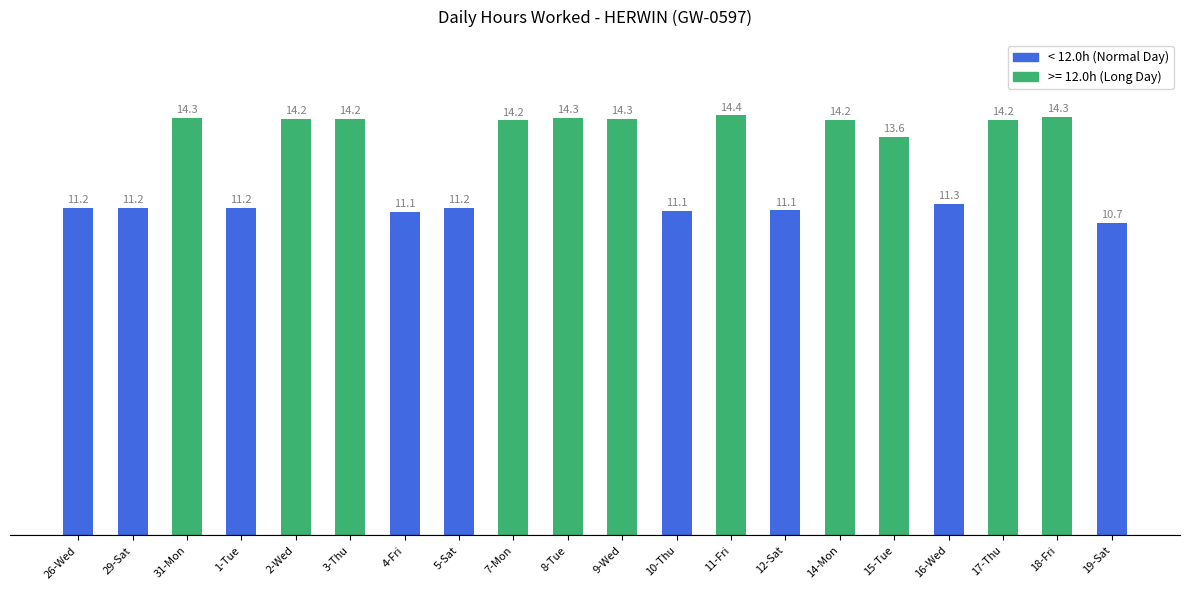

How many bars are there in total?

20